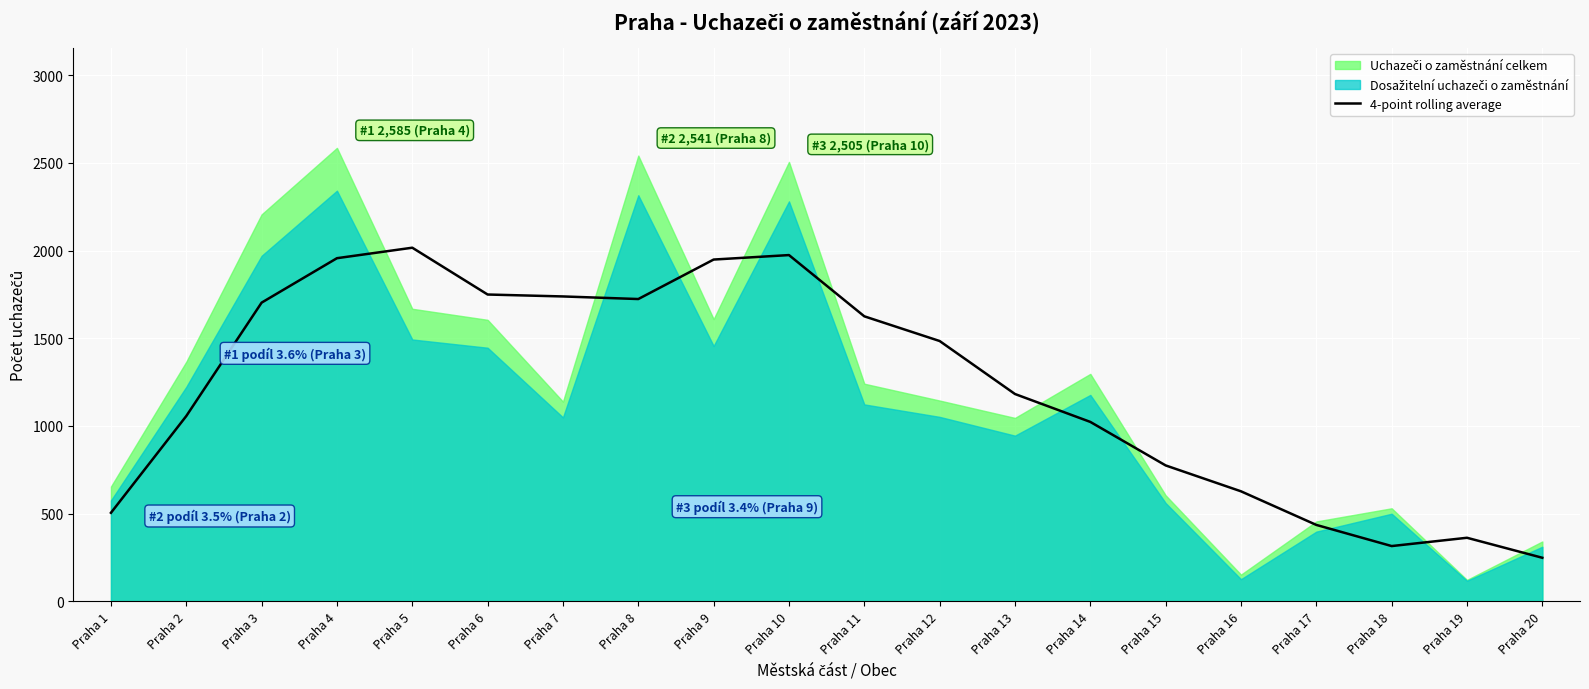

The value of 4-point rolling average at Praha 5 is 3169.8. True or false?

False